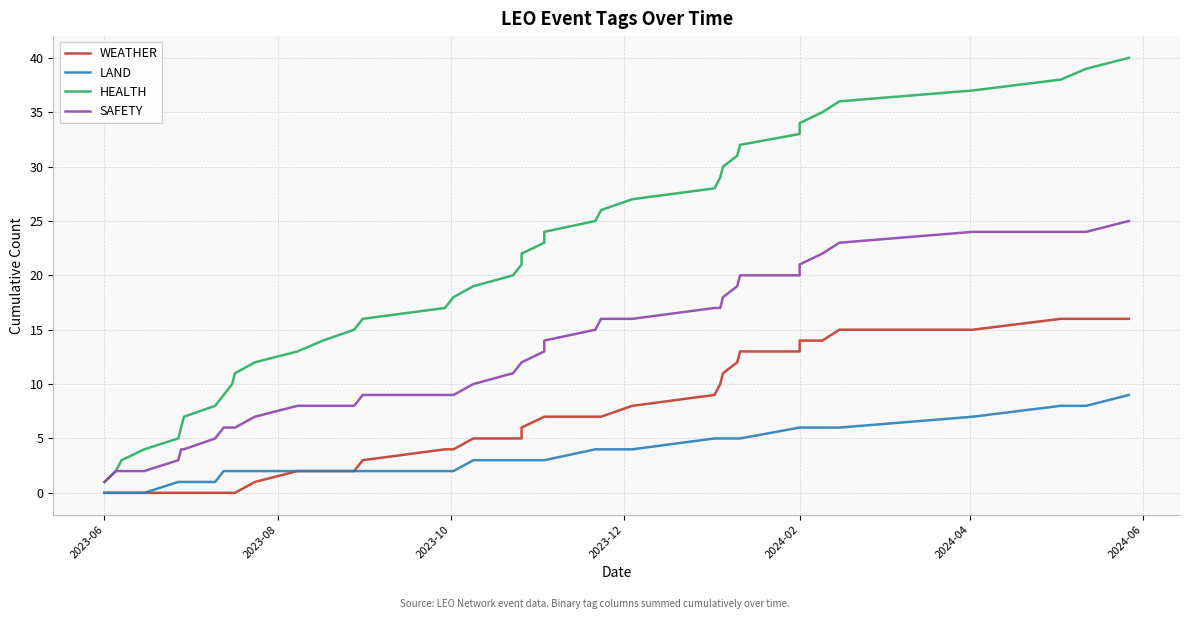

What is the average value of the WEATHER series?

6